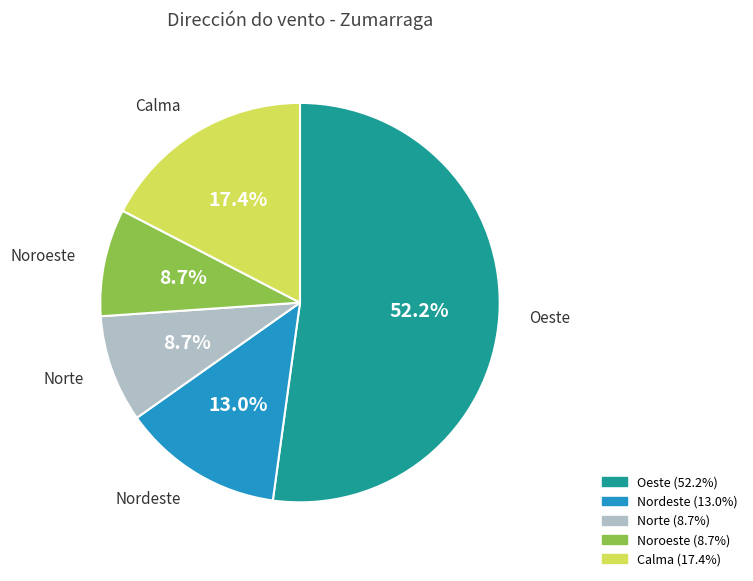

Does any single category account for the majority?

Yes